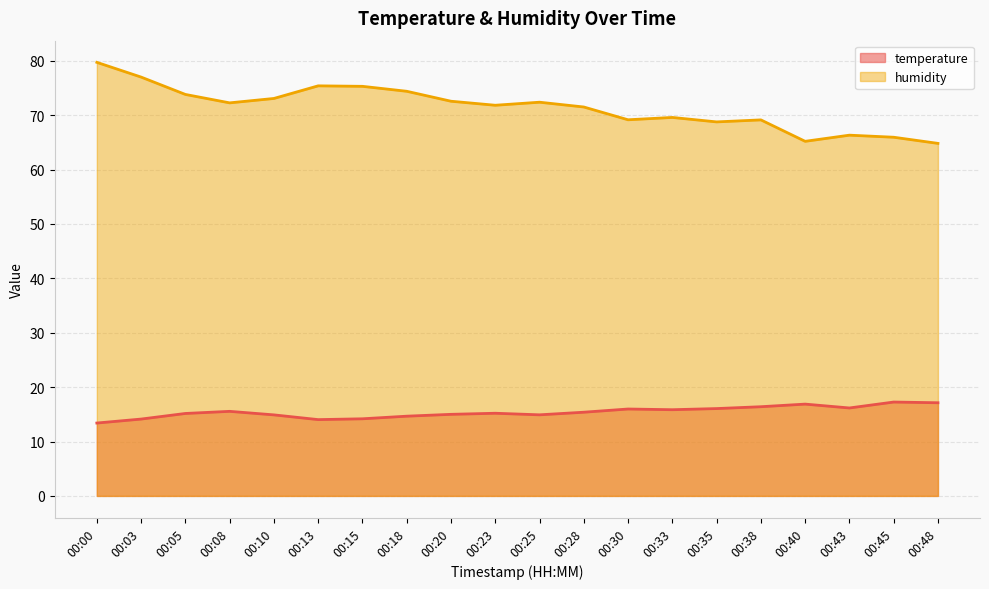

True or false: temperature and humidity cross at least once.

False